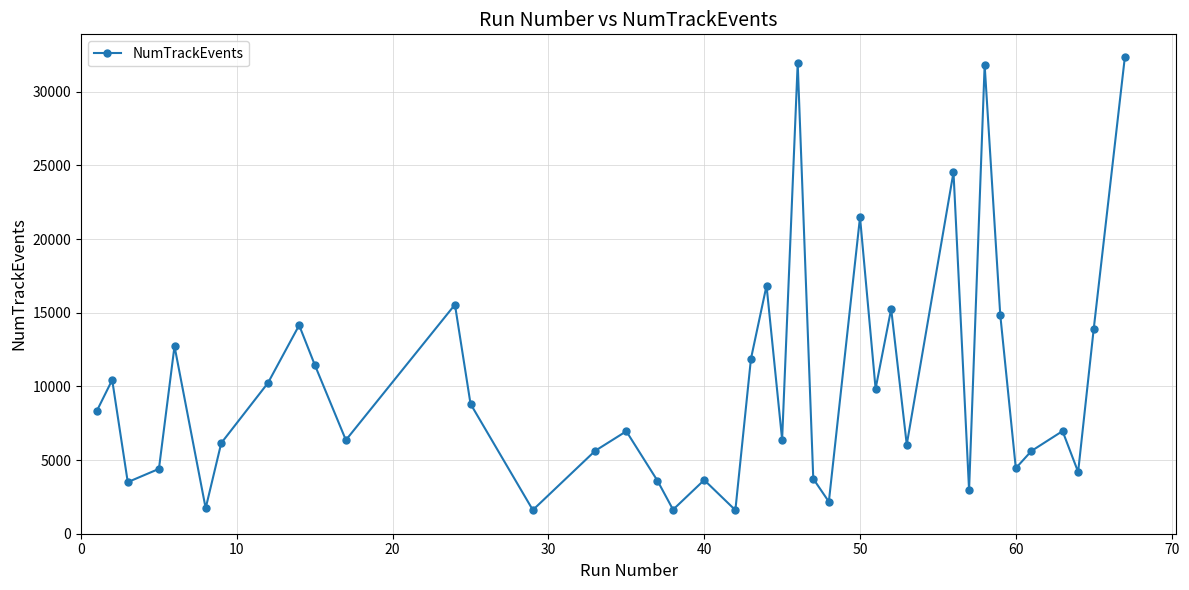

How many interior local valleys (lower than both neighbors) does the data have?

13